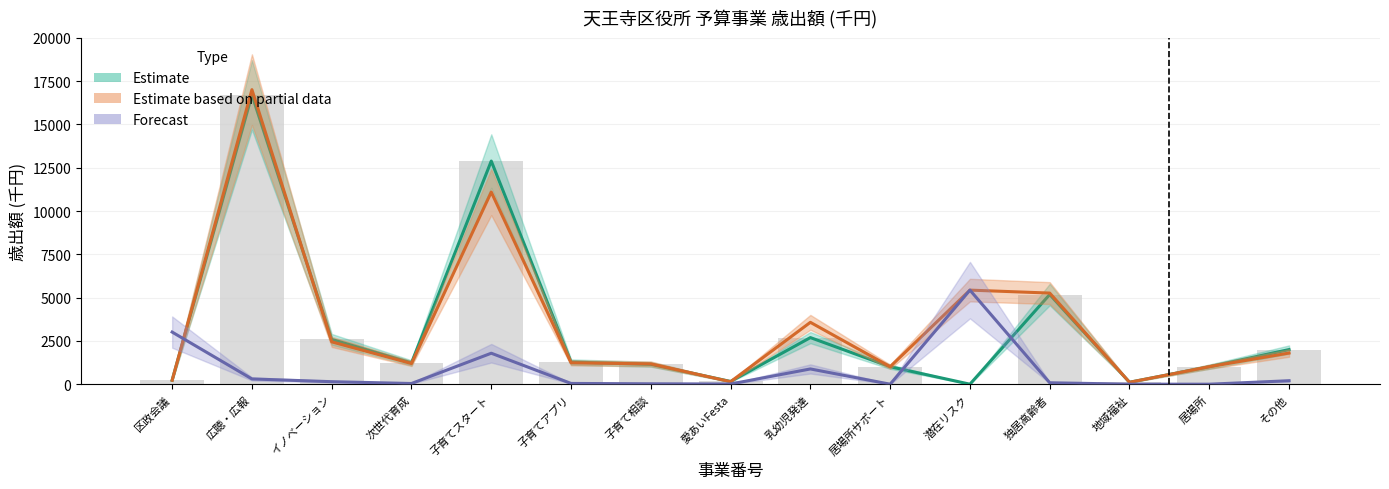

What is the maximum value for Forecast?

5433